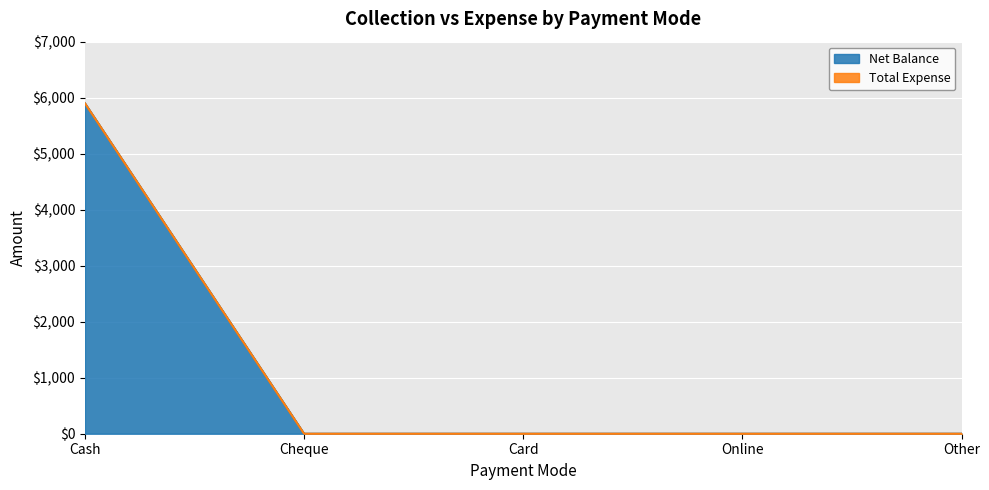

What position from the right is Other?

1